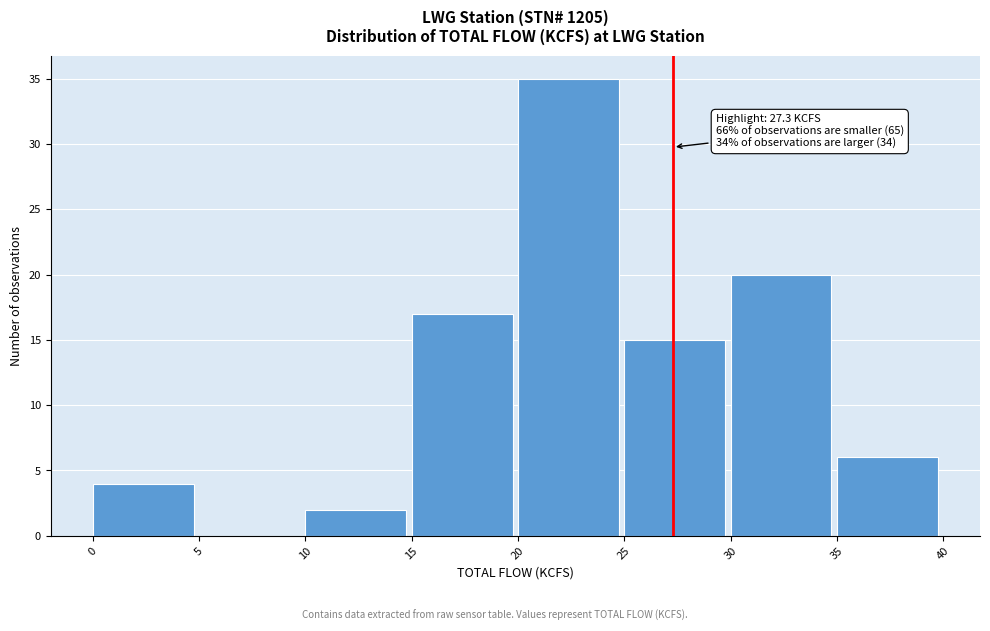

Over which range of the x-axis is the bar tallest?

20 to 25